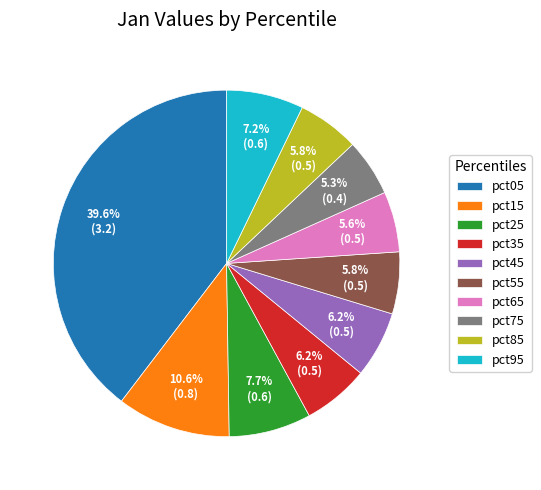

Which category has the biggest portion of the pie?

pct05